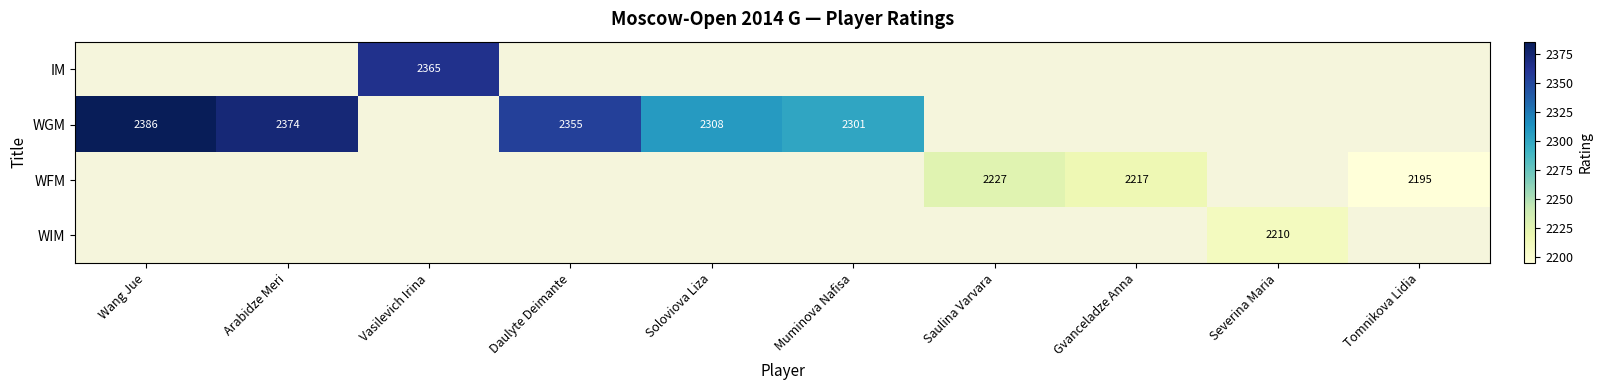

True or false: WGM has a value of 2308 at Soloviova Liza.

True